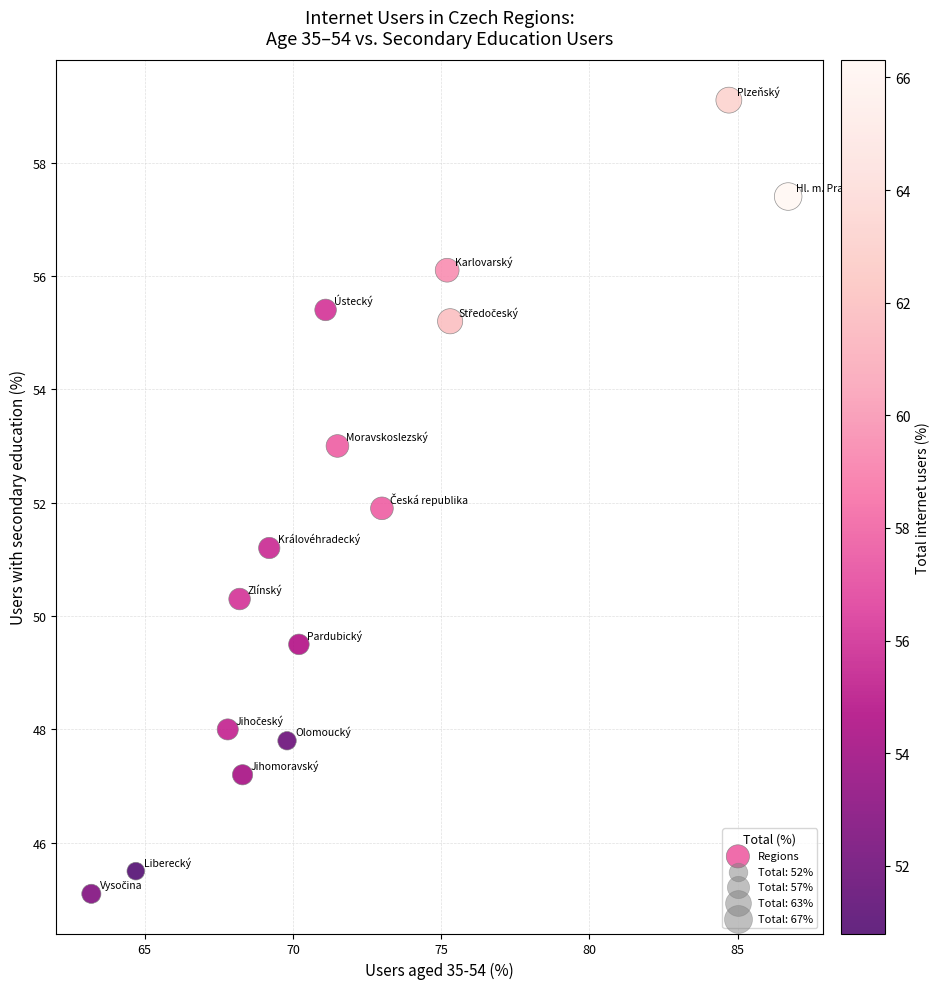

List the coordinates of all points as (X, Y) pairs, reading left to right.

(63.2, 45.1)  (64.7, 45.5)  (67.8, 48.0)  (68.2, 50.3)  (68.3, 47.2)  (69.2, 51.2)  (69.8, 47.8)  (70.2, 49.5)  (71.1, 55.4)  (71.5, 53.0)  (73.0, 51.9)  (75.2, 56.1)  (75.3, 55.2)  (84.7, 59.1)  (86.7, 57.4)